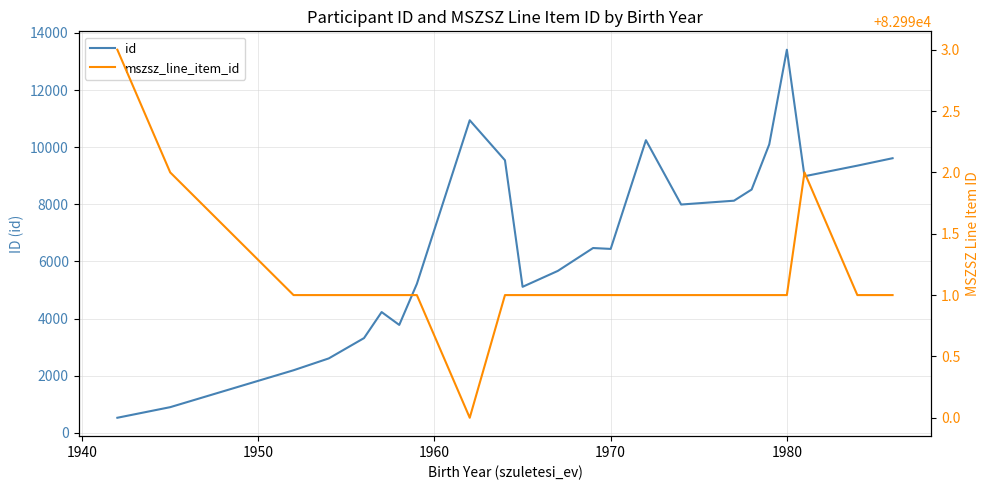

At how many categories does at least one series exceed 50537?

23